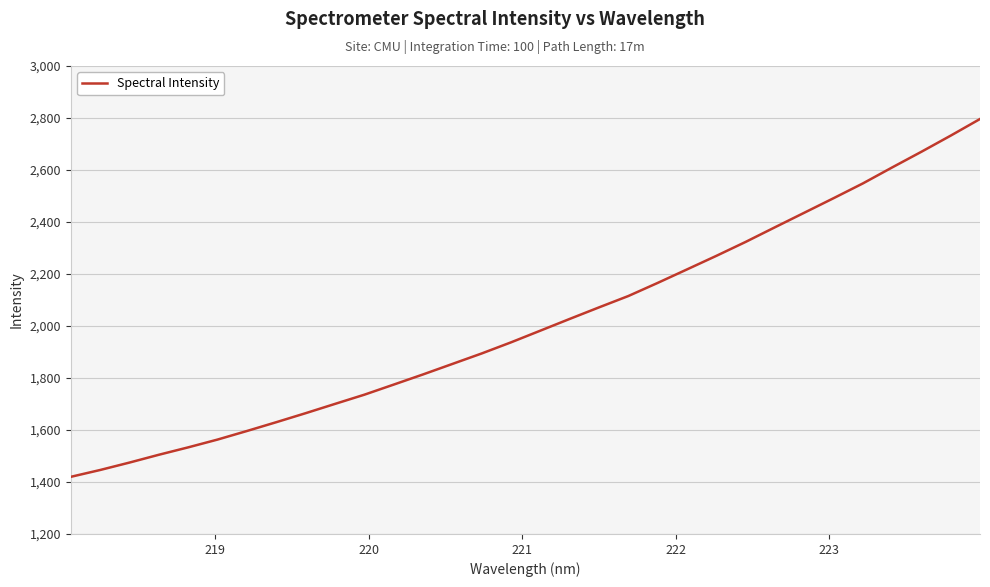

What is the minimum value shown in the chart?

1419.8